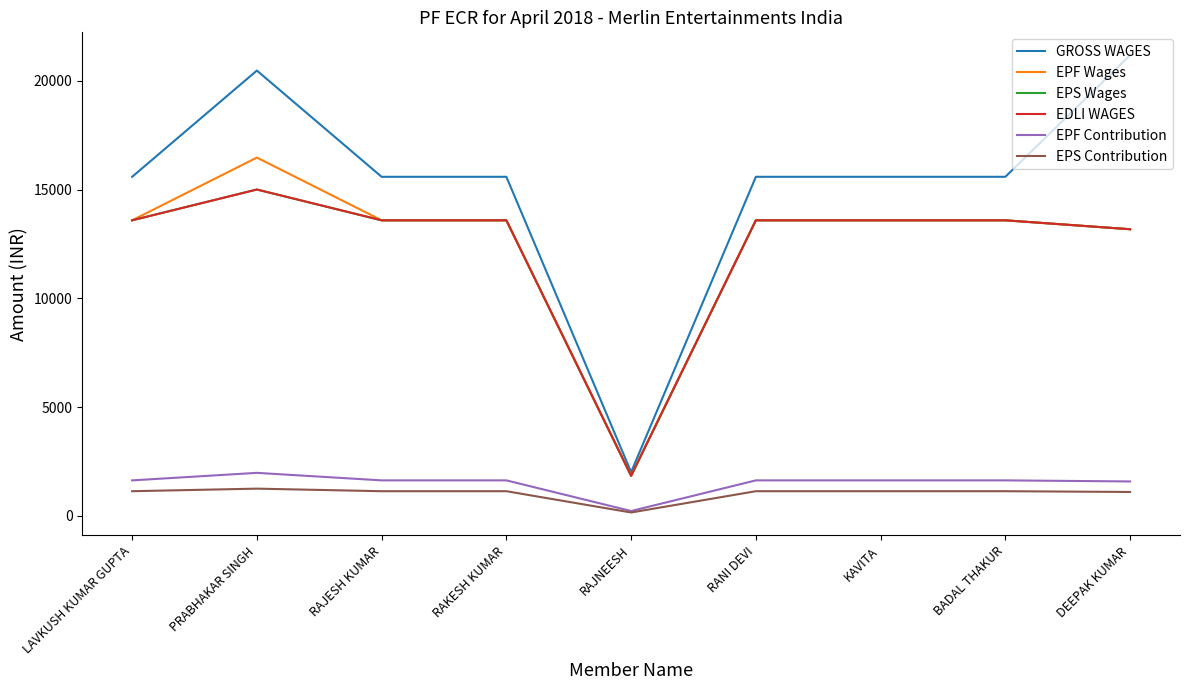

True or false: EDLI WAGES has a value of 19639 at RAKESH KUMAR.

False